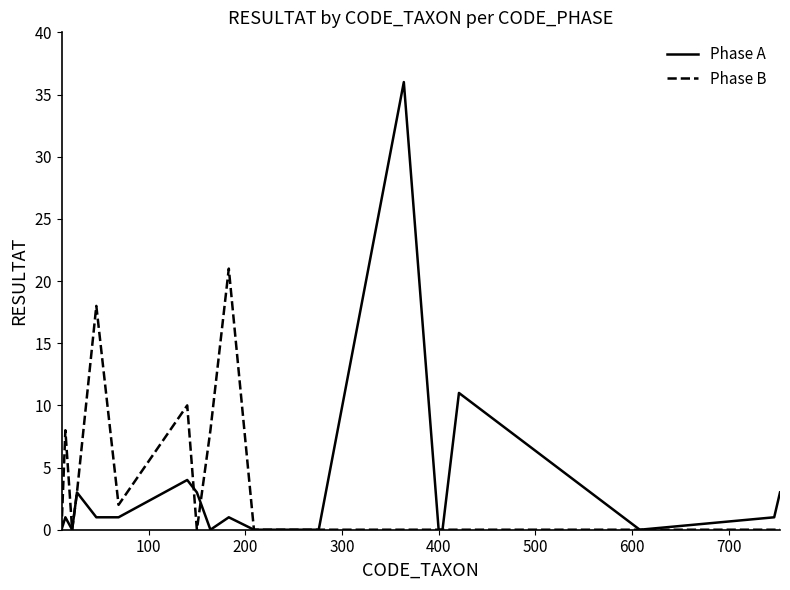

What are all the series names shown in the legend?

Phase A, Phase B